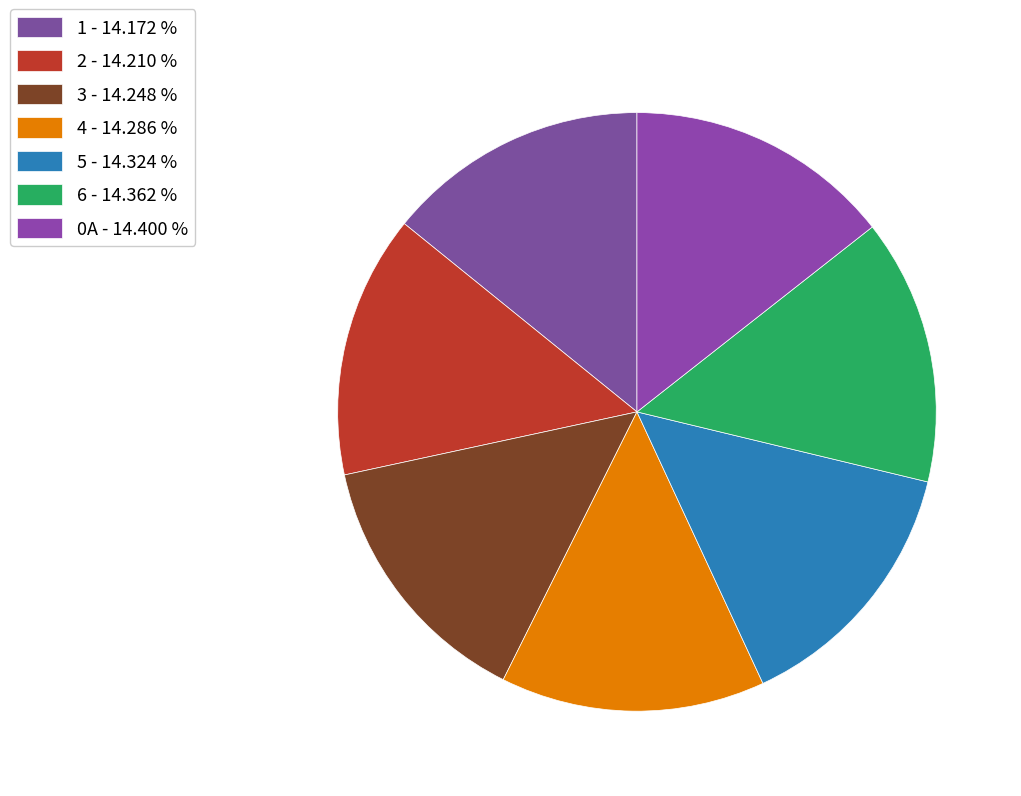

How many segments does this pie chart have?

7